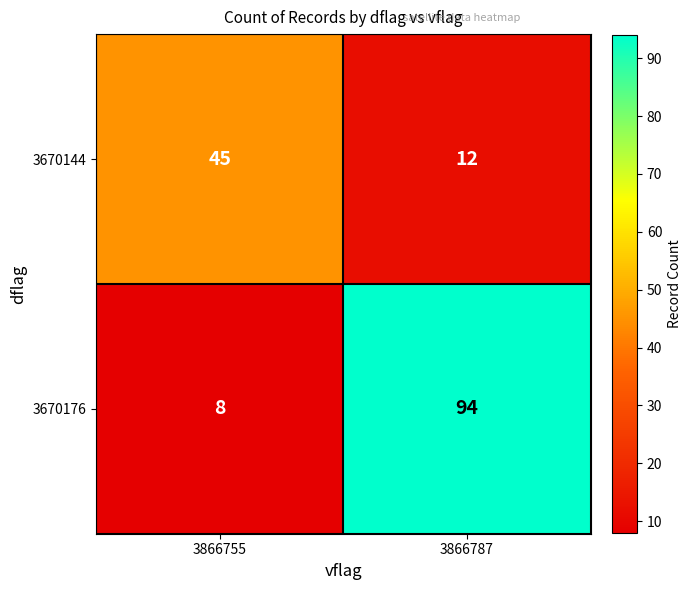

What is the difference between the maximum and minimum values in the 3670144 series?

33